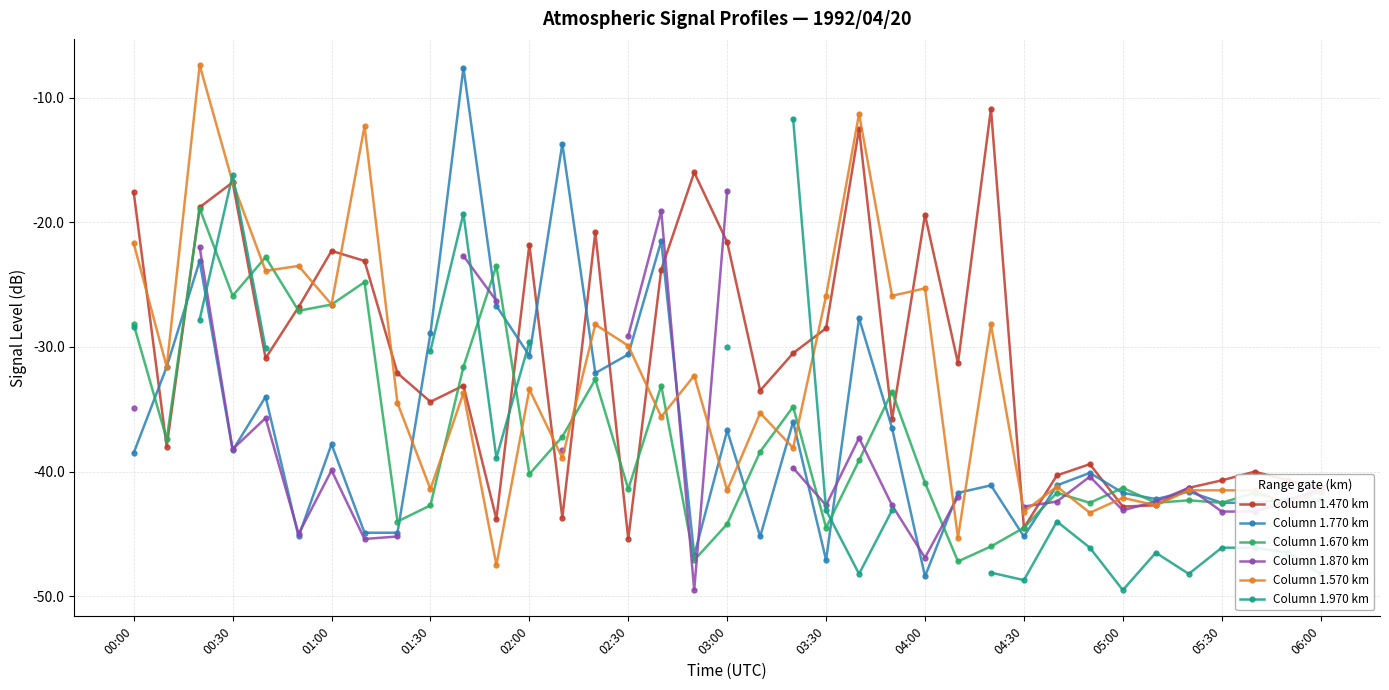

How many data points in Column 1.570 km are above -34?

18